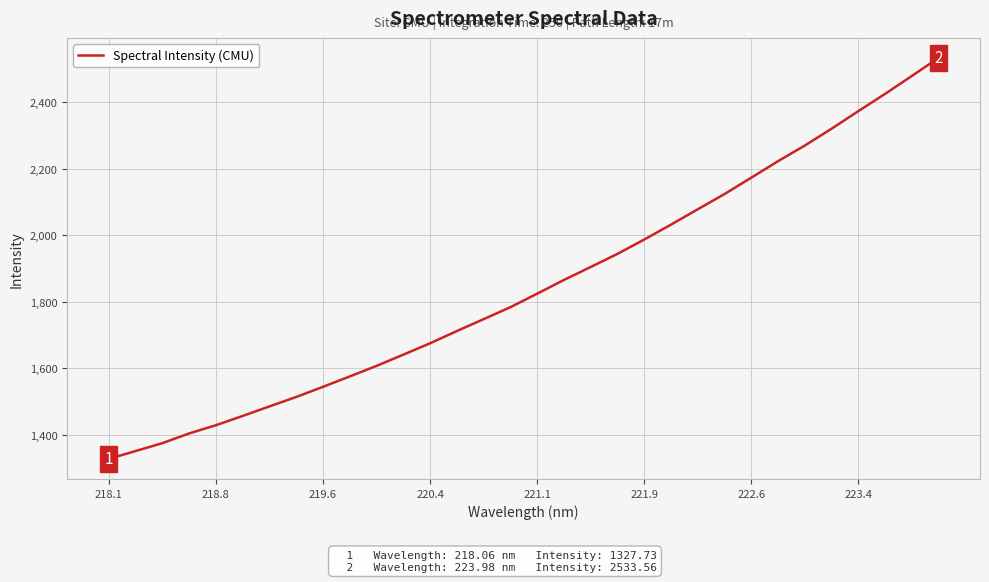

What is the smallest value displayed?

1327.7